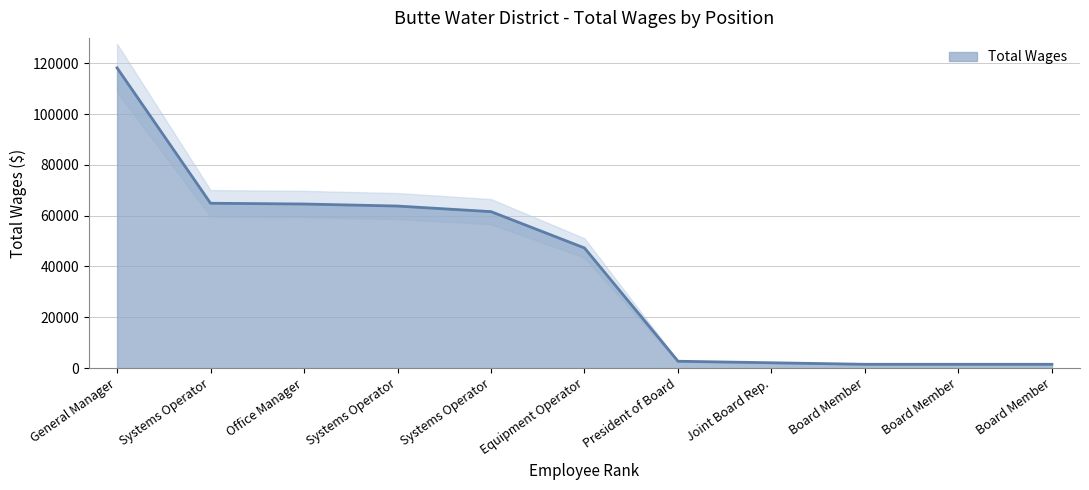

At which label is the value closest to 59850?

Systems Operator